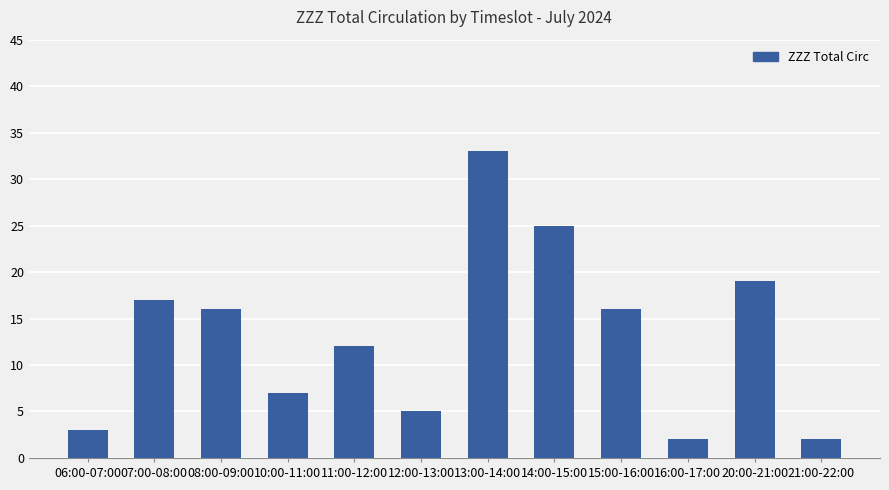

Reading left to right, extract all data points from this chart.

06:00-07:00=3	07:00-08:00=17	08:00-09:00=16	10:00-11:00=7	11:00-12:00=12	12:00-13:00=5	13:00-14:00=33	14:00-15:00=25	15:00-16:00=16	16:00-17:00=2	20:00-21:00=19	21:00-22:00=2